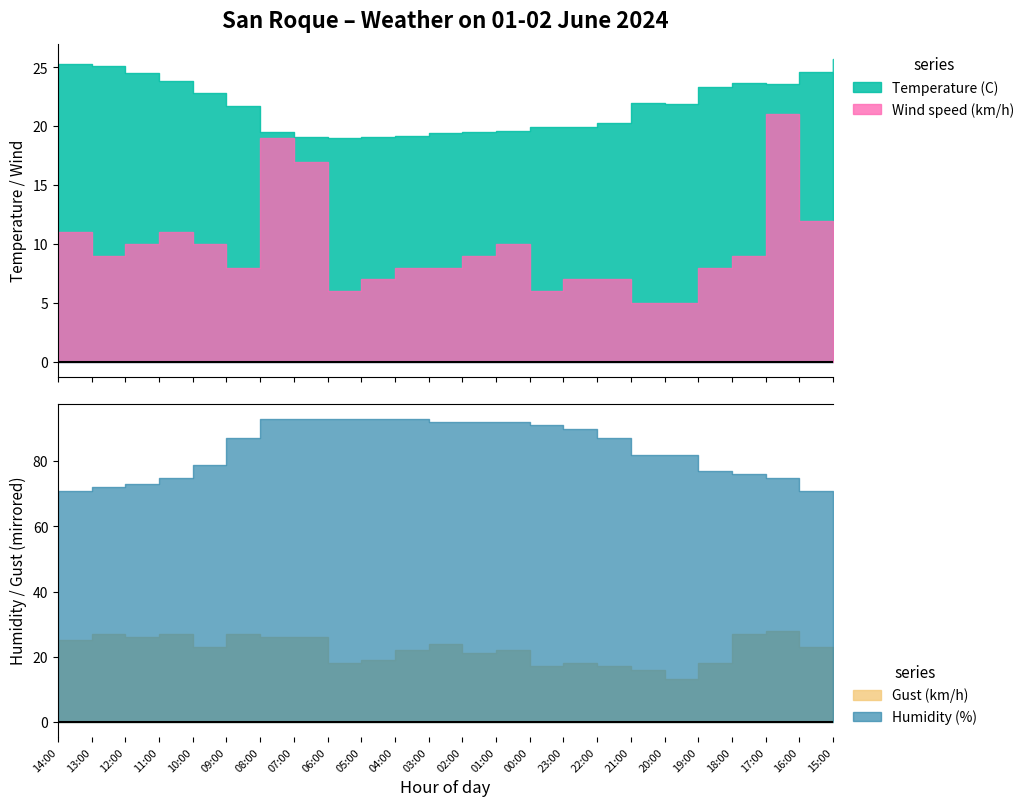

Which series has the largest range (max minus min)?

Humidity (%)